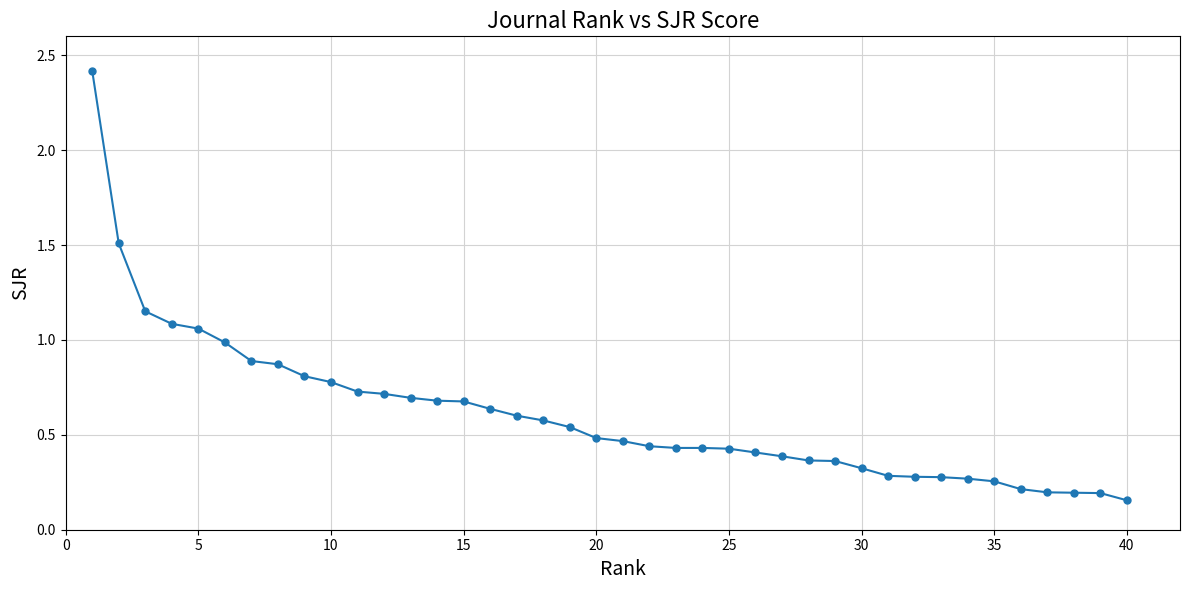

What is the value of the 1st point from the left?

2.4